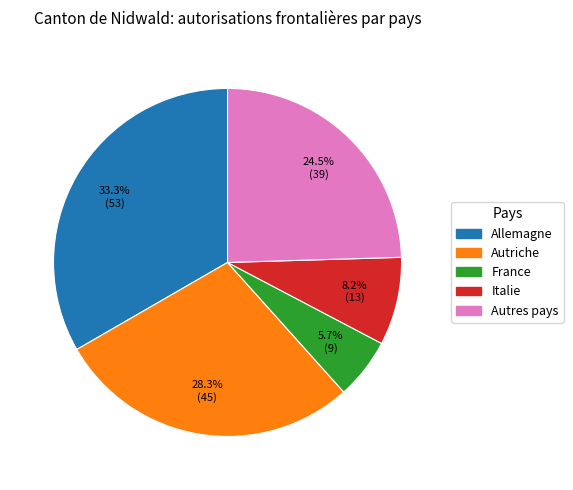

True or false: Allemagne accounts for 33% of the total.

True